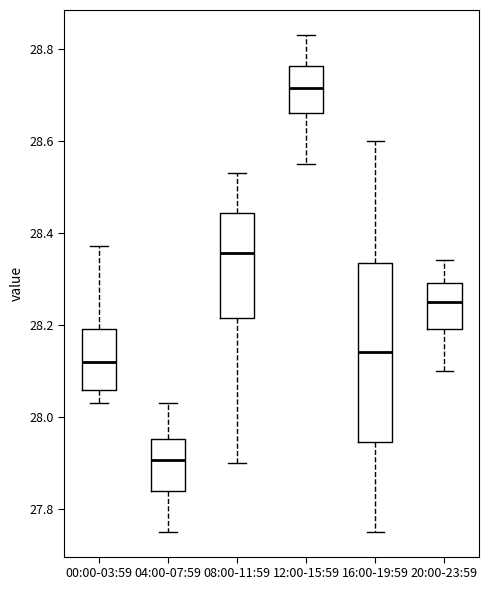

Reading left to right, transcribe this box plot: for each box, give where its median line is, the range the box spans, and where its two whiskers end, as read against the y-axis. The values are not printed on the chart, so give them approximately, as read against the axis.

00:00-03:59: median 28.12, box 28.06 to 28.20, whiskers 28.04 to 28.38
04:00-07:59: median 27.90, box 27.84 to 27.96, whiskers 27.76 to 28.04
08:00-11:59: median 28.36, box 28.22 to 28.44, whiskers 27.90 to 28.54
12:00-15:59: median 28.72, box 28.66 to 28.76, whiskers 28.56 to 28.84
16:00-19:59: median 28.14, box 27.94 to 28.34, whiskers 27.76 to 28.60
20:00-23:59: median 28.26, box 28.20 to 28.30, whiskers 28.10 to 28.34